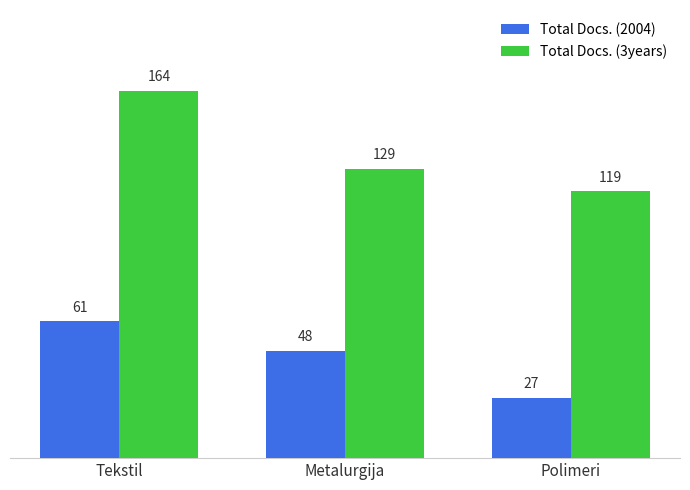

Rank the series by their average value, from highest to lowest.

Total Docs. (3years), Total Docs. (2004)